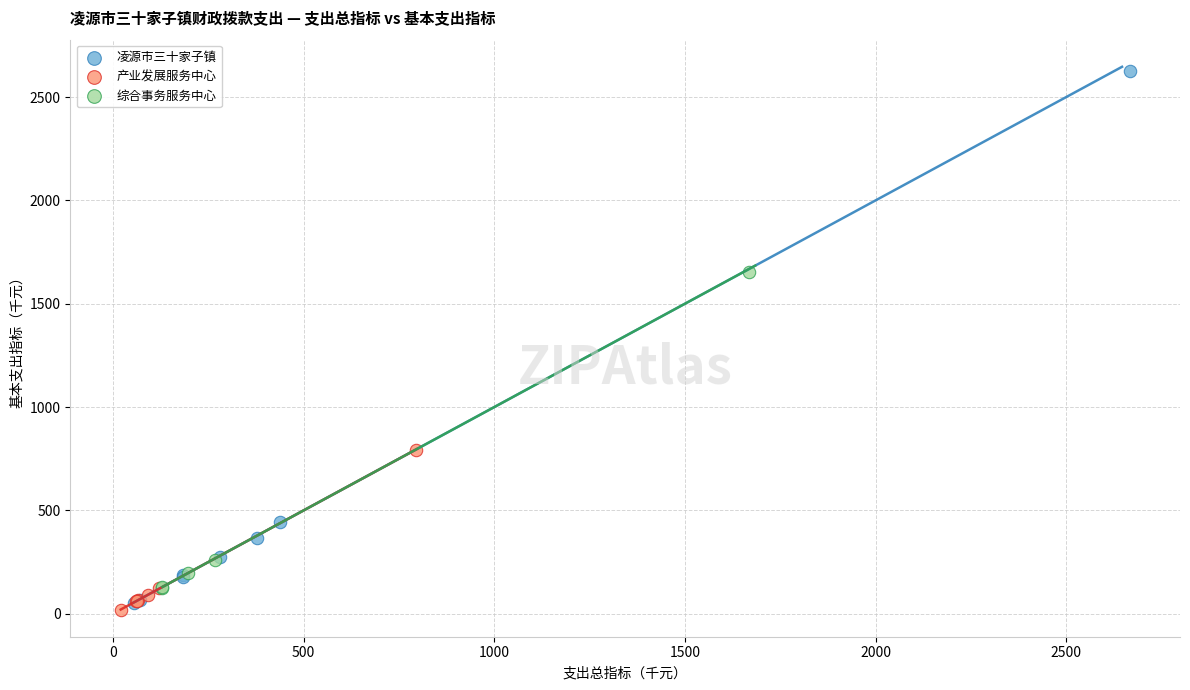

What are all the series names shown in the legend?

凌源市三十家子镇, 产业发展服务中心, 综合事务服务中心